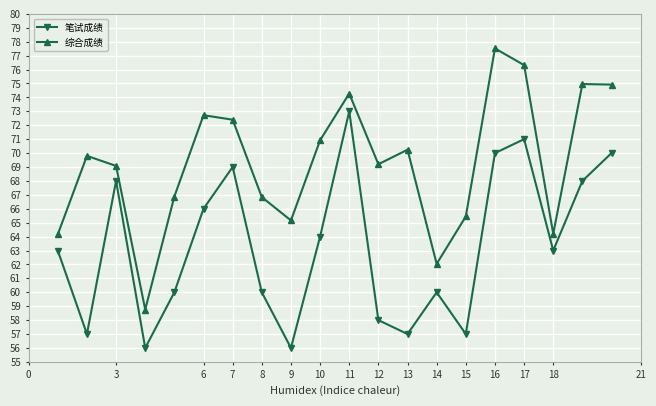

How many interior local valleys does the 笔试成绩 series have?

6